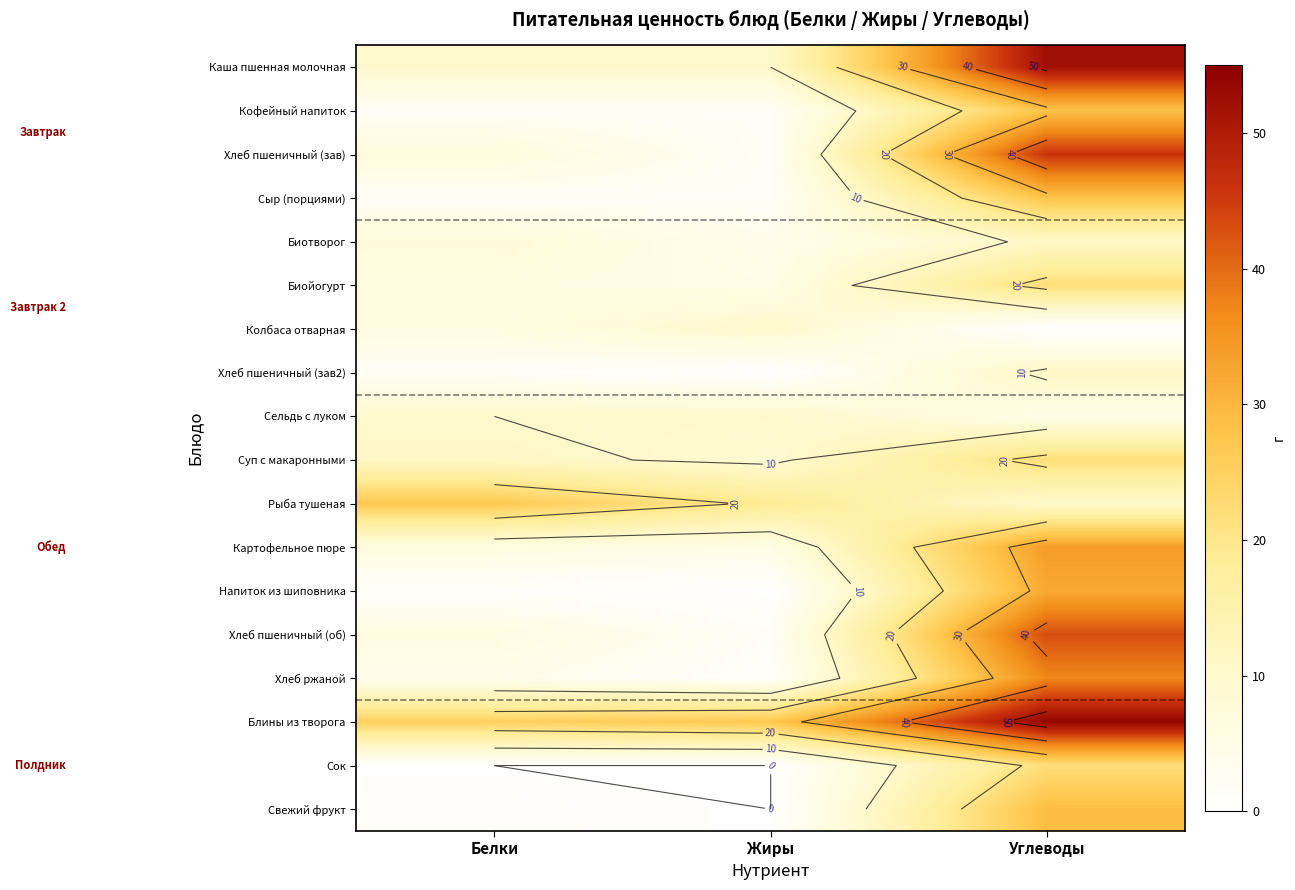

How many data points does each series have?

3